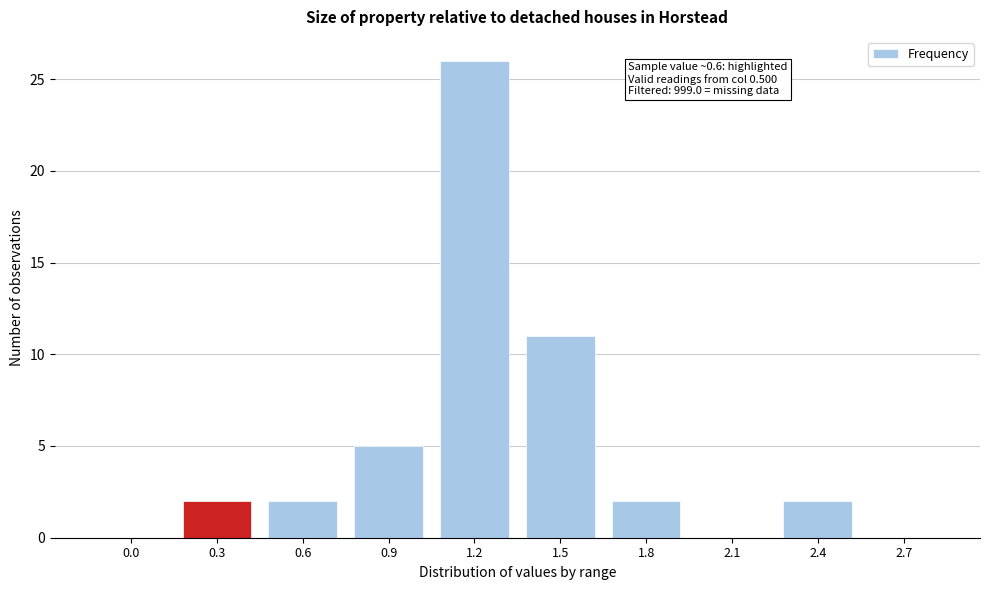

Reading left to right, extract all data points from this chart.

0.0=0	0.3=2	0.6=2	0.9=5	1.2=26	1.5=11	1.8=2	2.1=0	2.4=2	2.7=0